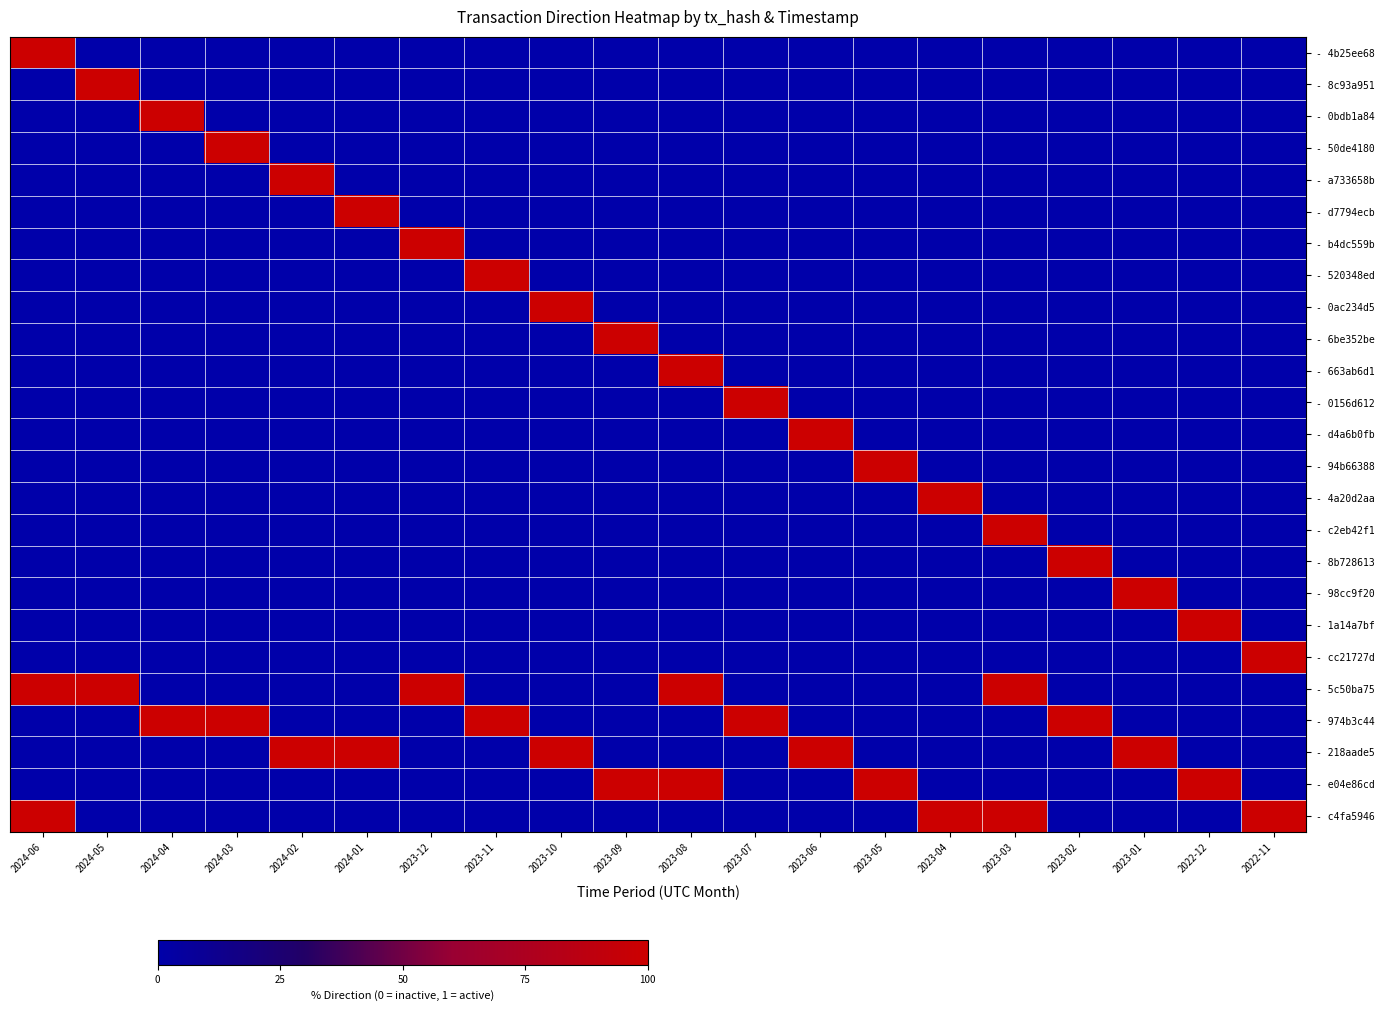

What is the total value across all series at 2023-11?

2